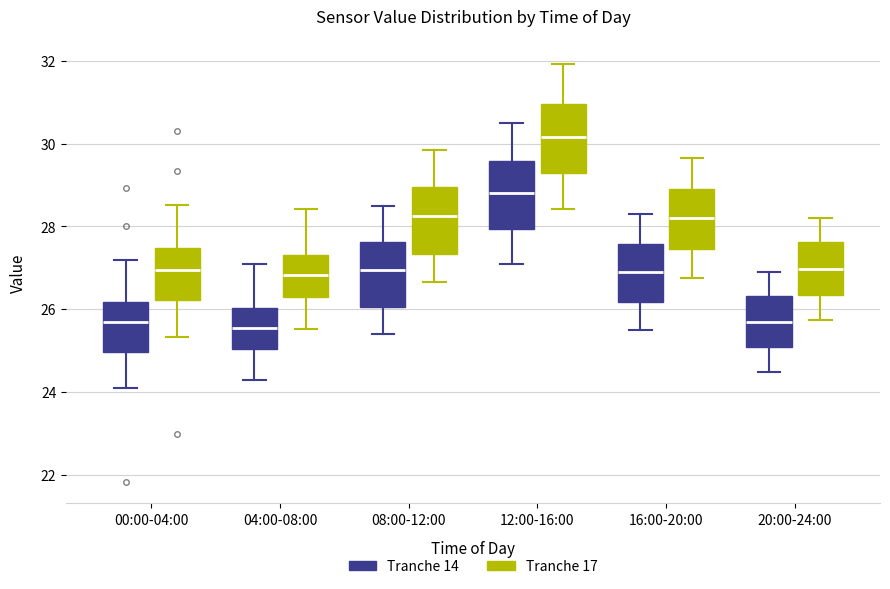

Reading left to right, transcribe this box plot: for each box, give where its median line is, the range the box spans, and where its two whiskers end, as read against the y-axis. The values are not printed on the chart, so give them approximately, as read against the axis.

00:00-04:00 (Tranche 14): median 25.6, box 25.0 to 26.2, whiskers 24.2 to 27.2
00:00-04:00 (Tranche 17): median 27.0, box 26.2 to 27.4, whiskers 25.4 to 28.6
04:00-08:00 (Tranche 14): median 25.6, box 25.0 to 26.0, whiskers 24.4 to 27.2
04:00-08:00 (Tranche 17): median 26.8, box 26.4 to 27.4, whiskers 25.6 to 28.4
08:00-12:00 (Tranche 14): median 27.0, box 26.0 to 27.6, whiskers 25.4 to 28.6
08:00-12:00 (Tranche 17): median 28.2, box 27.4 to 29.0, whiskers 26.6 to 29.8
12:00-16:00 (Tranche 14): median 28.8, box 28.0 to 29.6, whiskers 27.2 to 30.6
12:00-16:00 (Tranche 17): median 30.2, box 29.2 to 31.0, whiskers 28.4 to 32.0
16:00-20:00 (Tranche 14): median 27.0, box 26.2 to 27.6, whiskers 25.6 to 28.4
16:00-20:00 (Tranche 17): median 28.2, box 27.4 to 29.0, whiskers 26.8 to 29.6
20:00-24:00 (Tranche 14): median 25.8, box 25.2 to 26.4, whiskers 24.6 to 27.0
20:00-24:00 (Tranche 17): median 27.0, box 26.4 to 27.6, whiskers 25.8 to 28.2